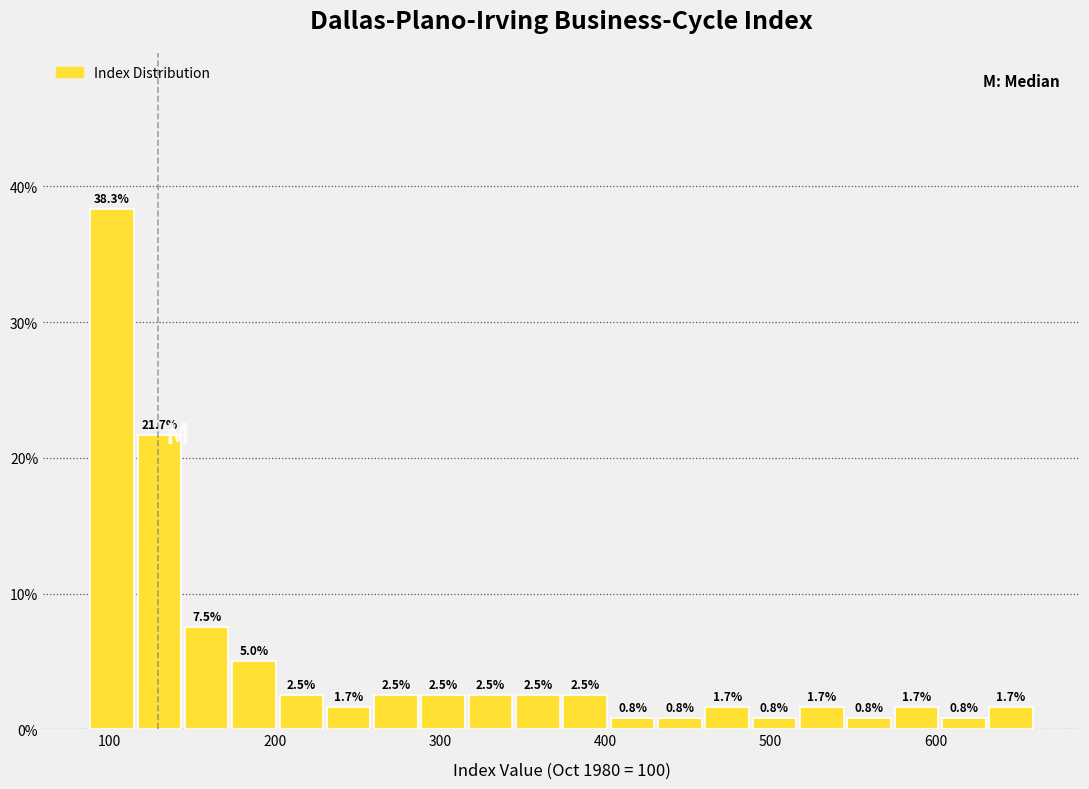

Read against the x-axis, roughly where is the centre of the tallest bar?

100